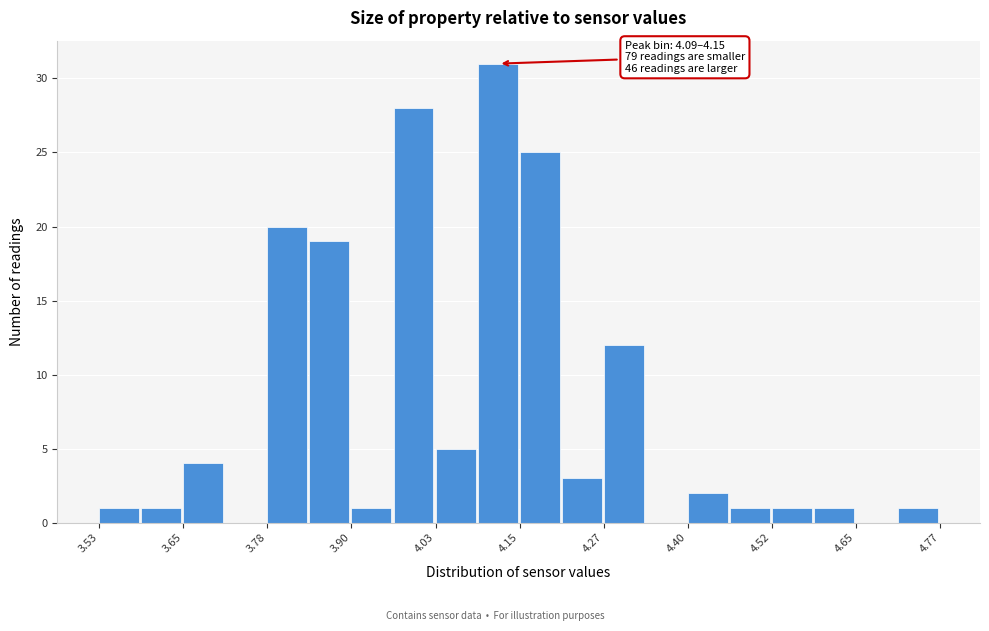

Around what value on the x-axis is the tallest bar? Give the approximate position of its centre, as read against the axis.

4.12